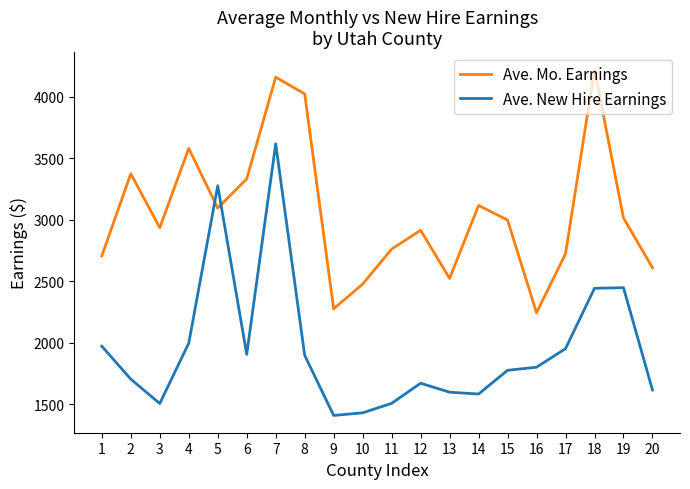

After their last crossing, which series has the higher values: Ave. Mo. Earnings or Ave. New Hire Earnings?

Ave. Mo. Earnings